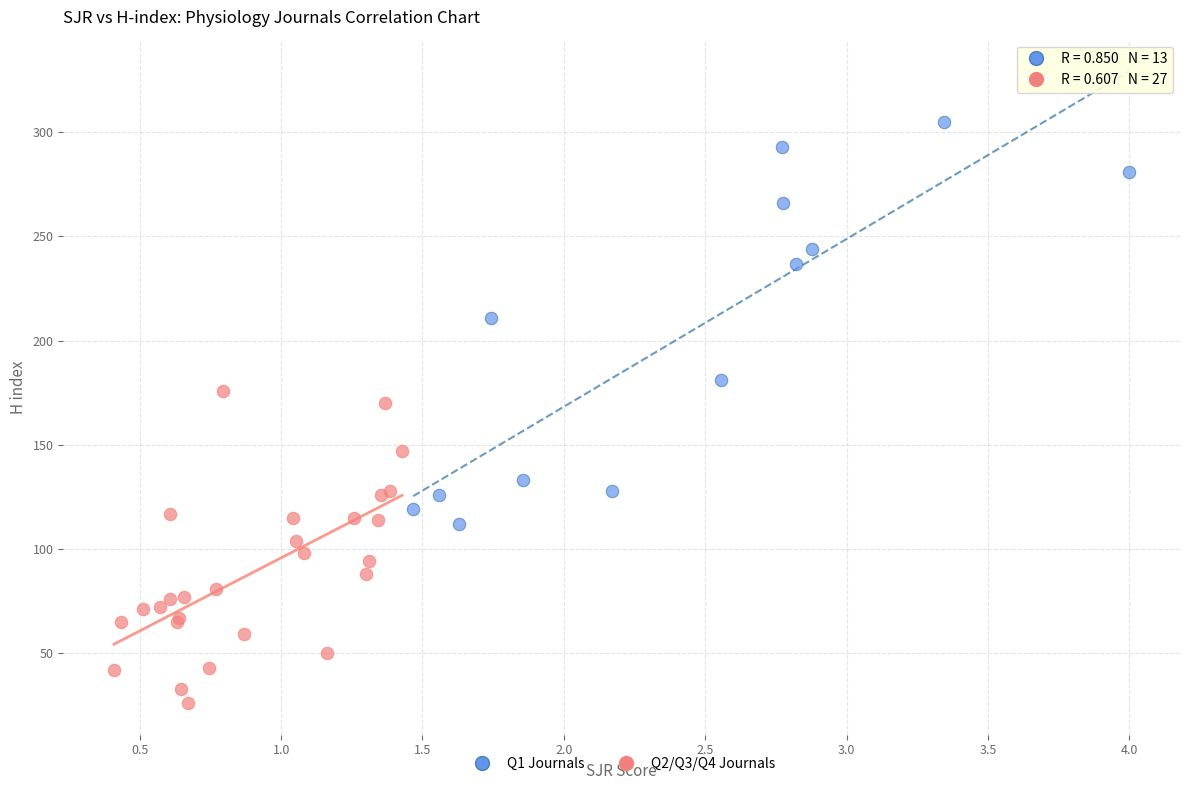

Which series reaches the maximum Y coordinate?

Q1 Journals